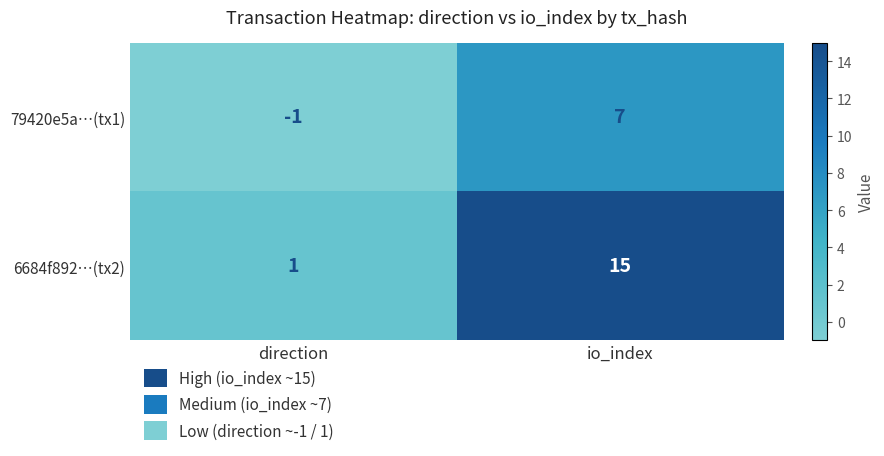

What is the smallest value displayed?

-1